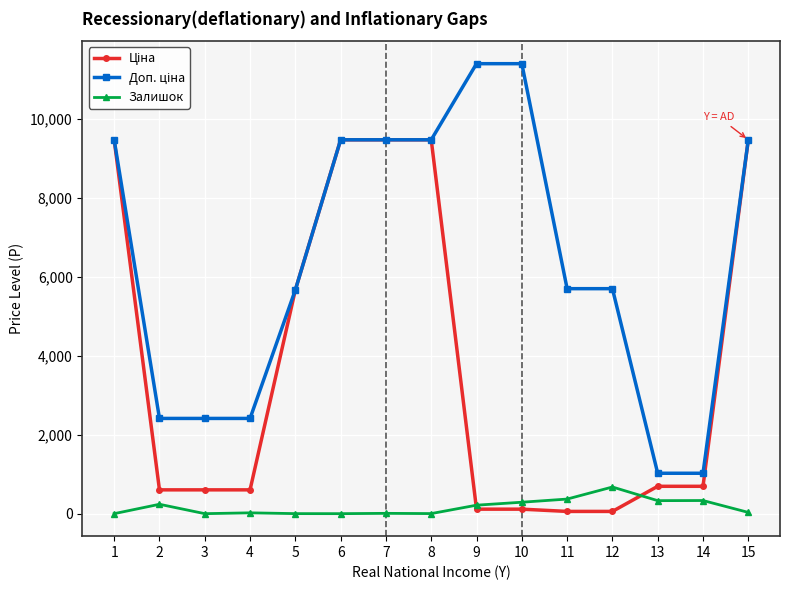

Count the number of data series in this chart.

3